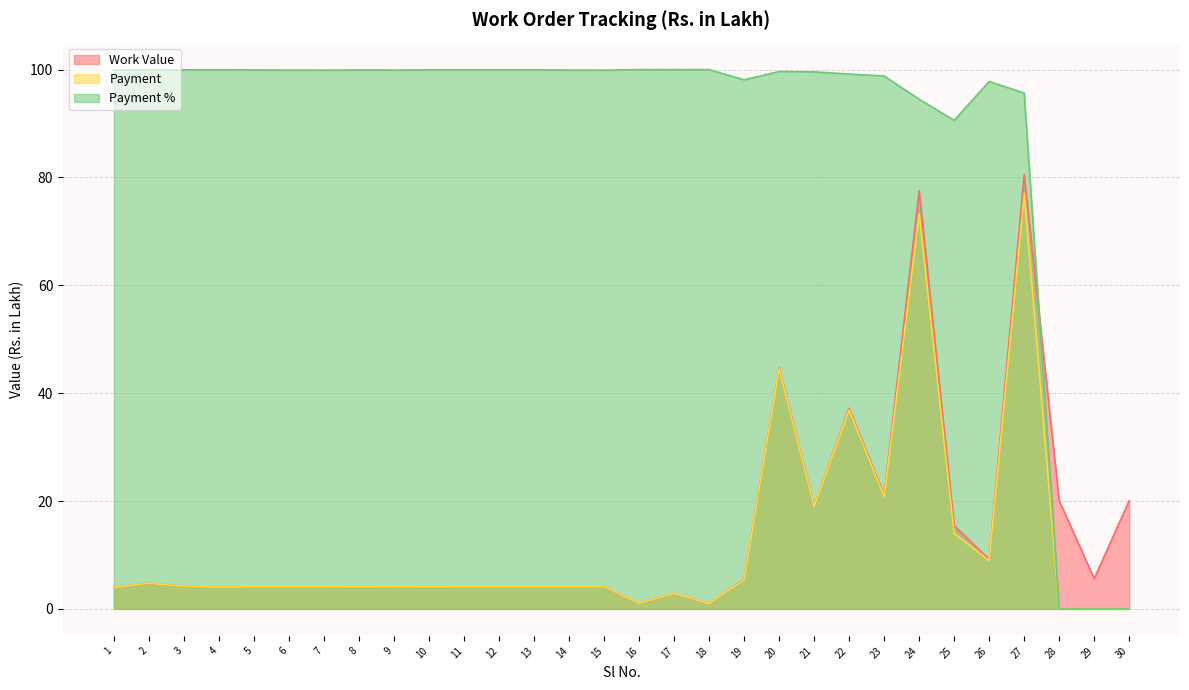

True or false: Payment has a value of -42.6 at 29.

False